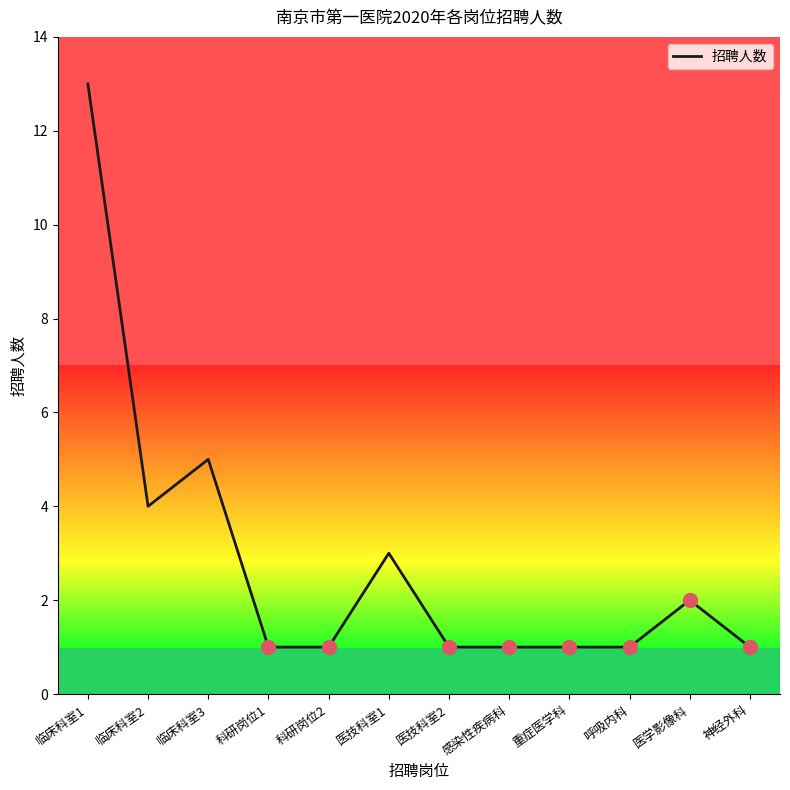

Which has a higher value, 科研岗位2 or 临床科室3?

临床科室3